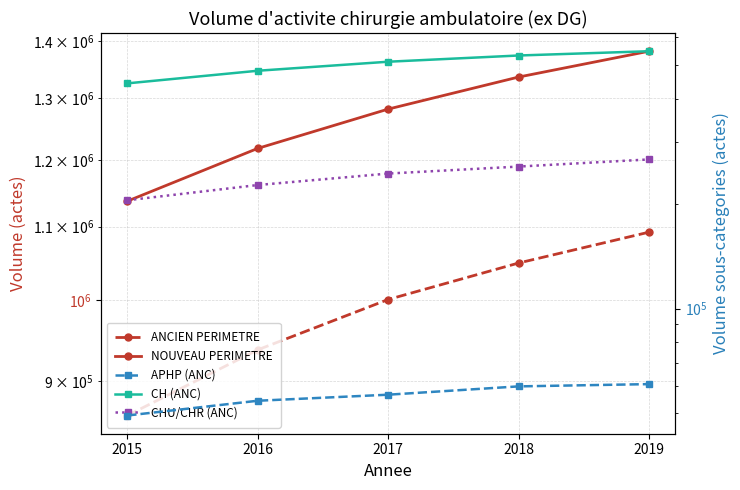

List the series in order of their peak value, lowest first.

APHP (ANC), CHU/CHR (ANC), CH (ANC), ANCIEN PERIMETRE, NOUVEAU PERIMETRE